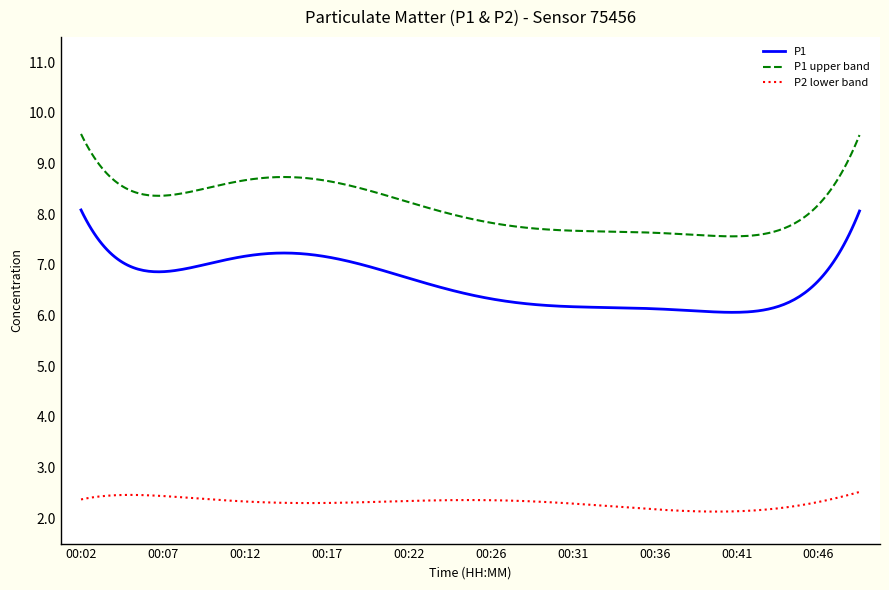

True or false: P1 upper band and P1 cross at least once.

False